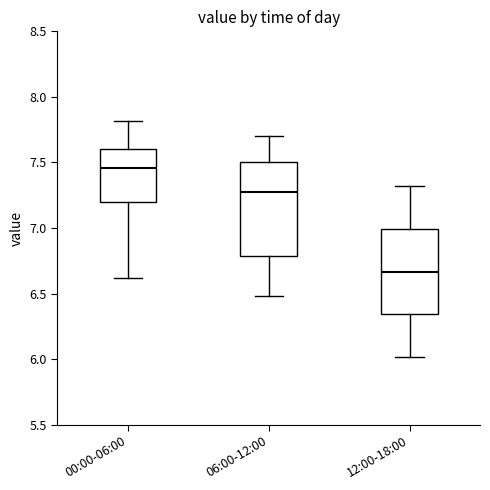

Where is the upper edge of the box for 06:00-12:00 on the y-axis? The values are not printed on the chart, so give them approximately, as read against the axis.

7.50